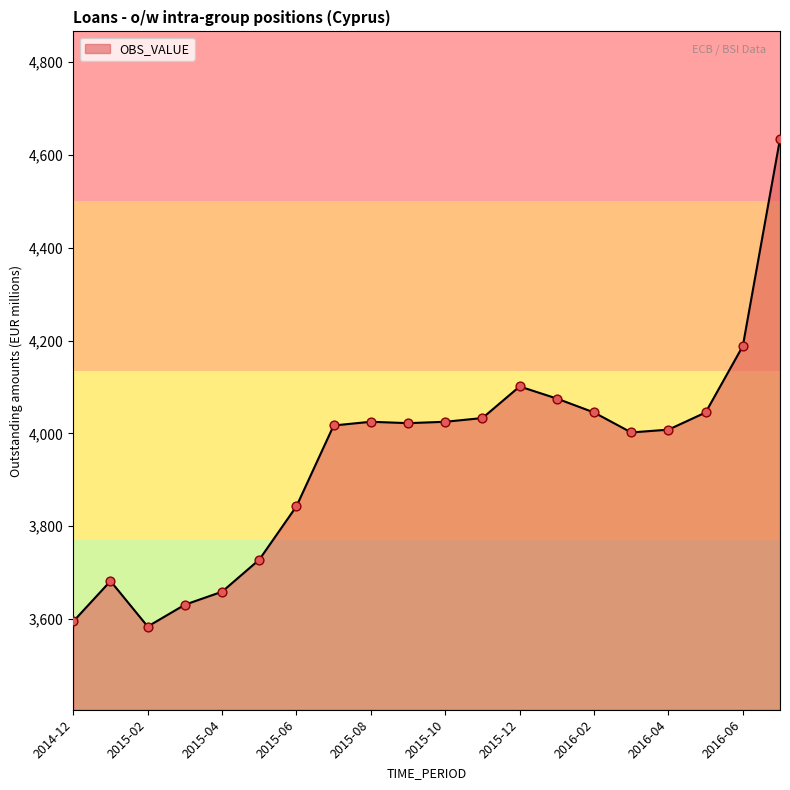

What is the difference between the maximum and minimum values?

1050